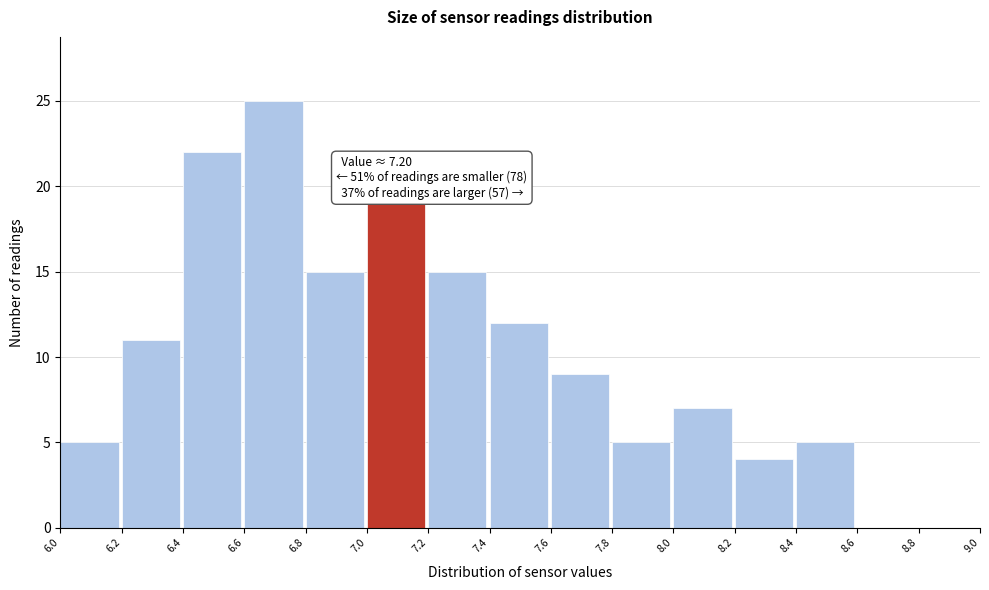

Over which range of the x-axis is the bar tallest?

6.6 to 6.8